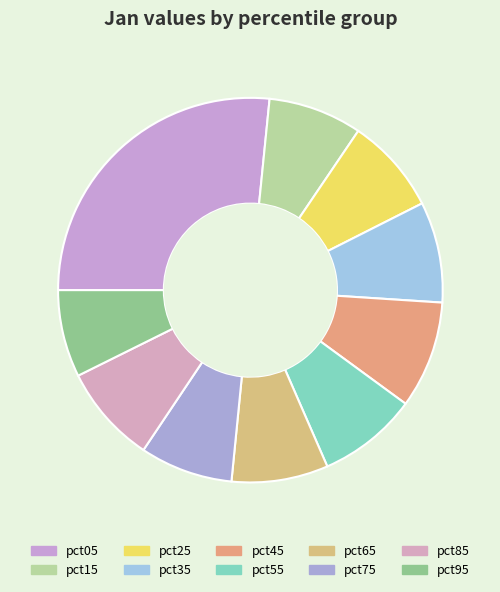

Count the number of slices in the pie.

10